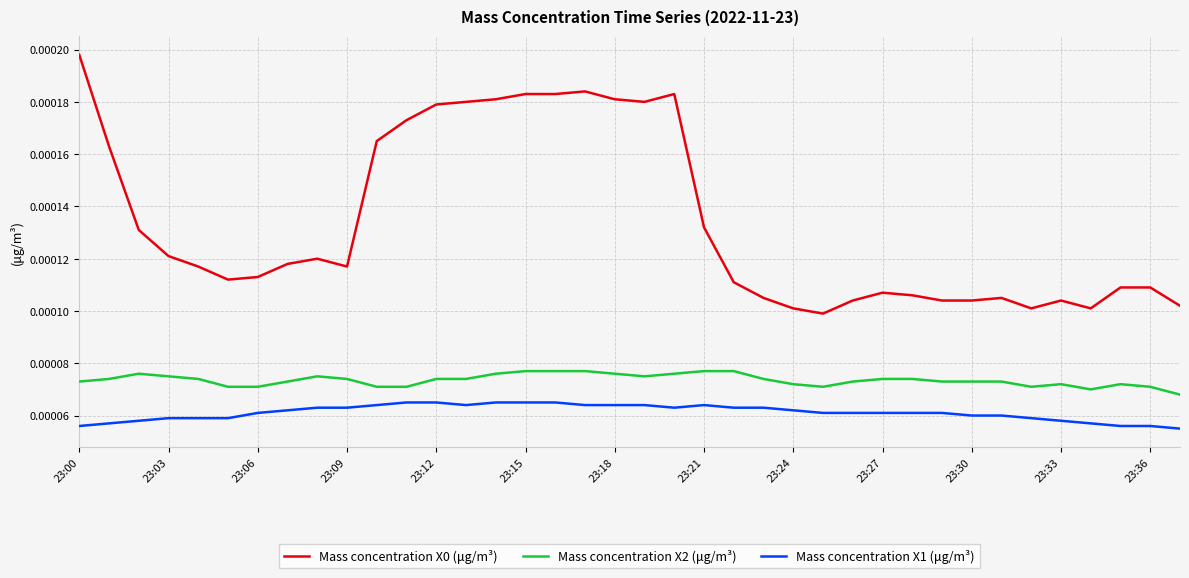

True or false: Mass concentration X1 (μg/m³) and Mass concentration X2 (μg/m³) intersect in this chart.

False